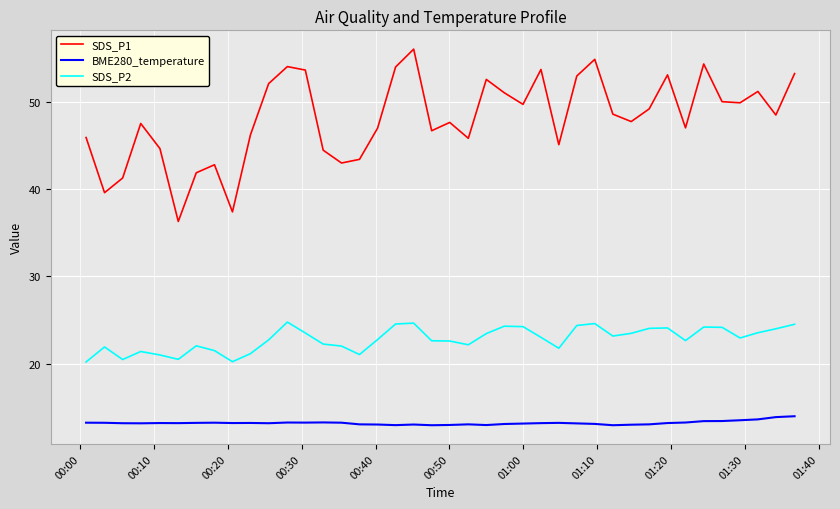

List the series in order of their peak value, lowest first.

BME280_temperature, SDS_P2, SDS_P1